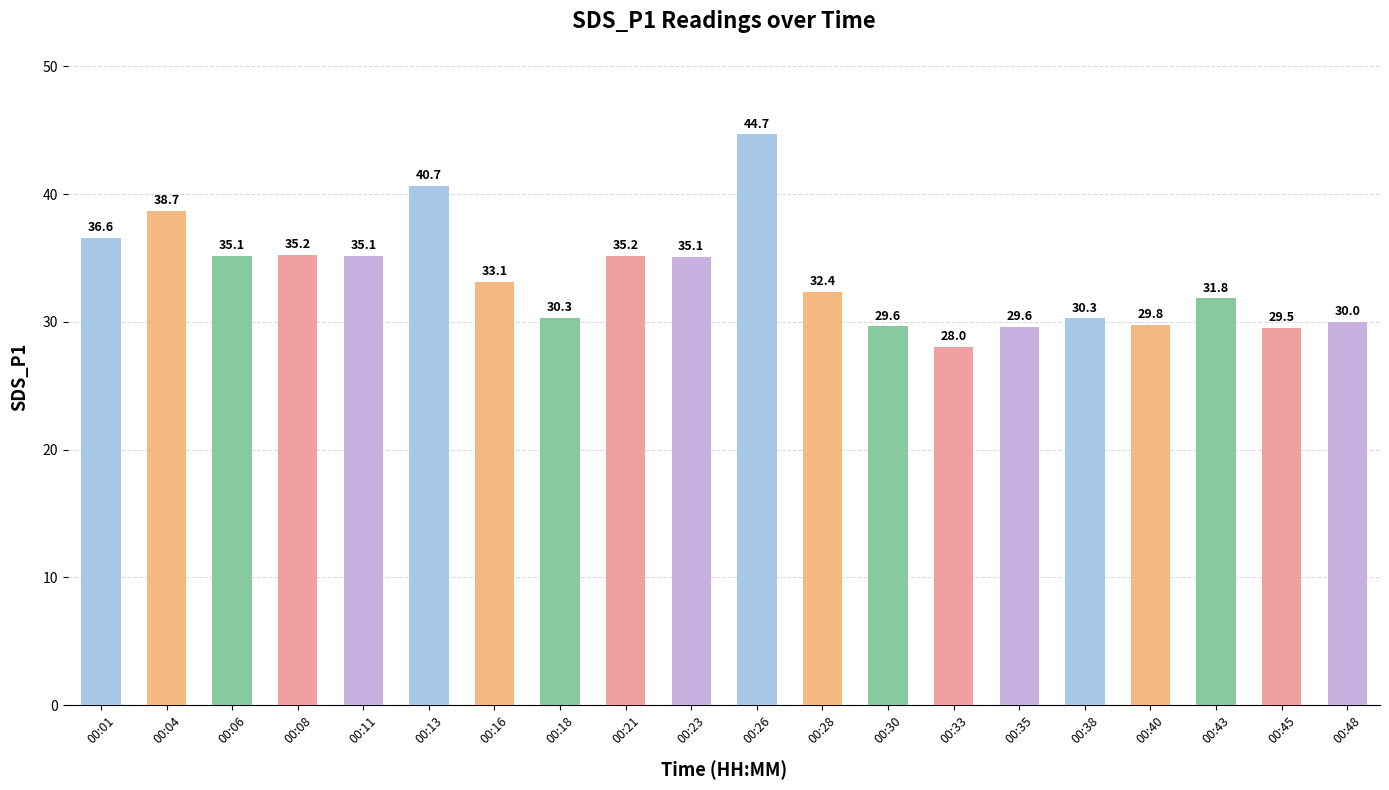

What is the sum of all values?

670.8